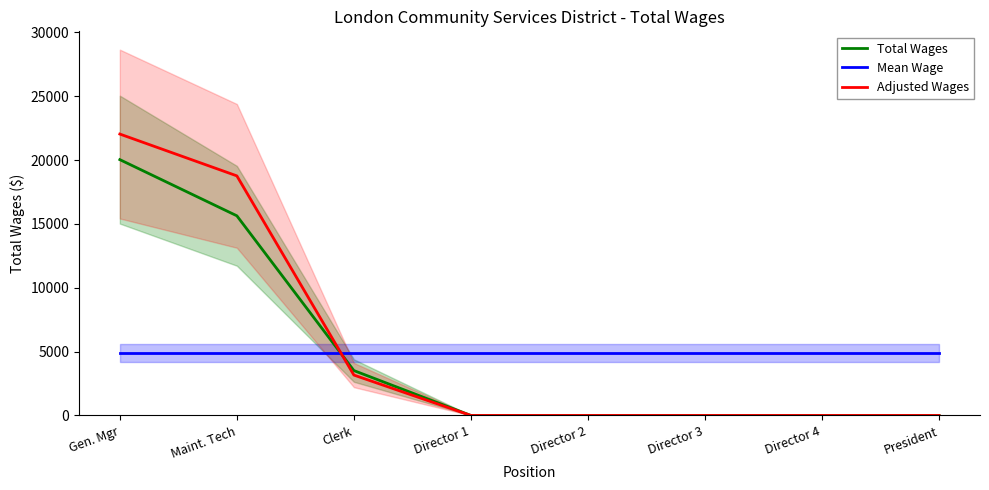

What is the maximum value shown in the chart?

22044.0